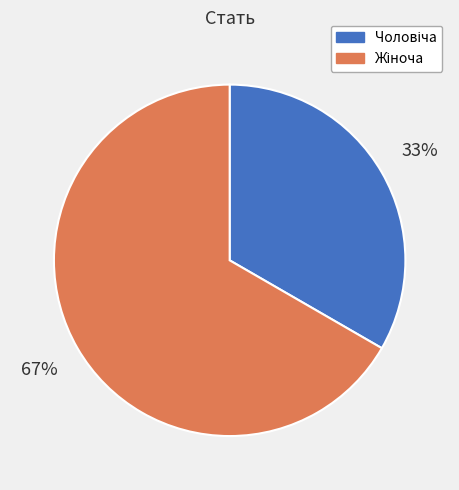

To the nearest percent, what is the average slice percentage?

50%